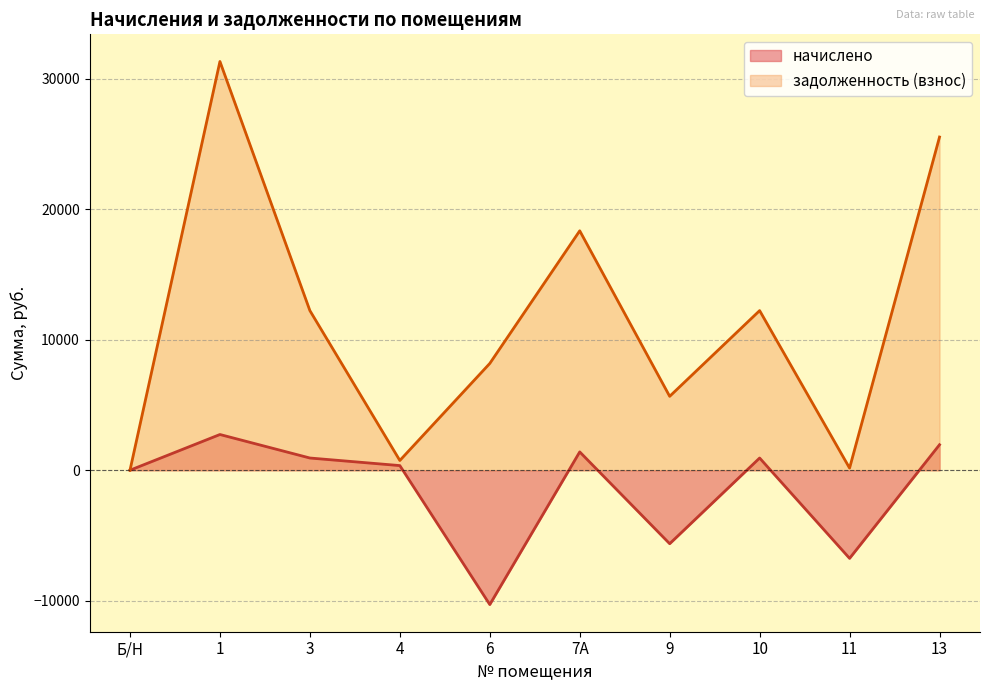

Is it true that начислено equals -5921.0 at Б/Н?

False